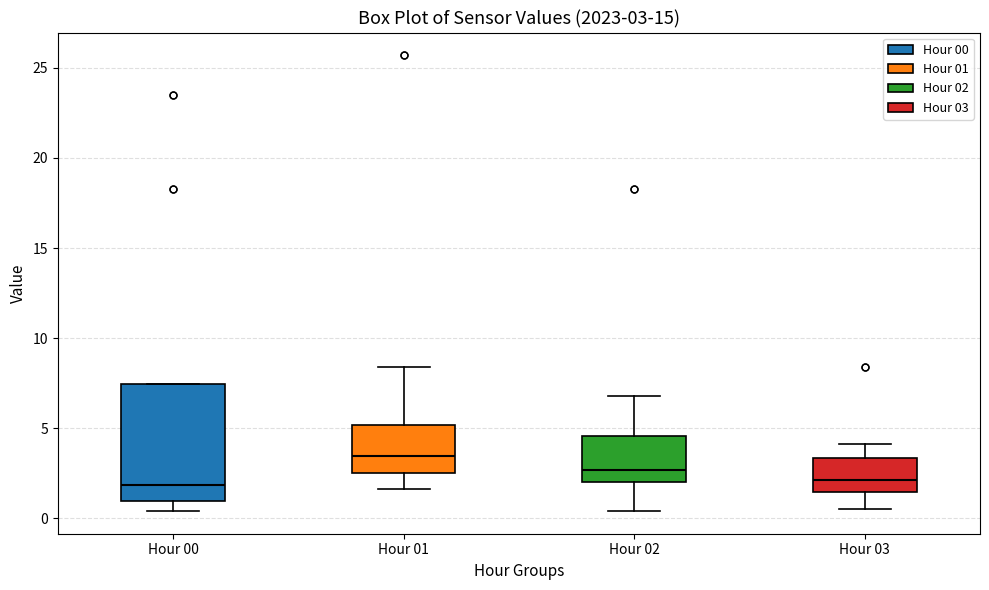

Which box has the highest median line?

Hour 01